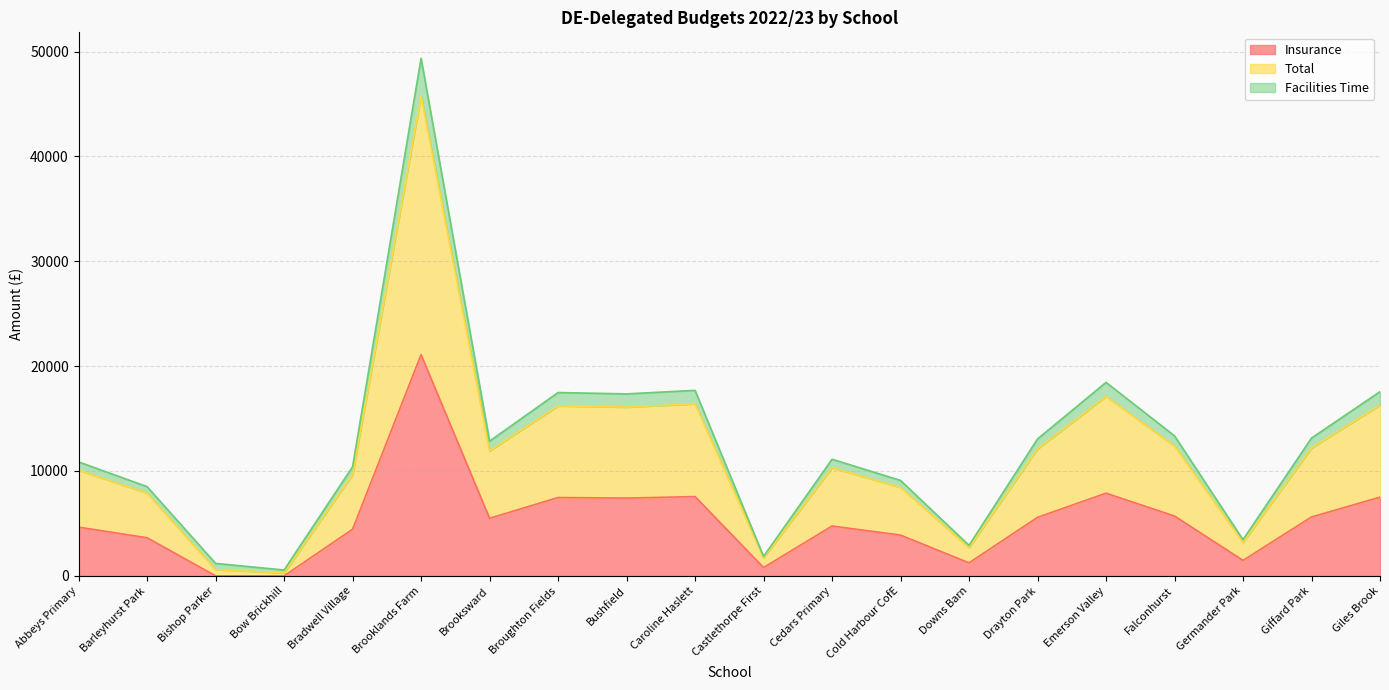

Which category has the lowest value across all series?

Bishop Parker